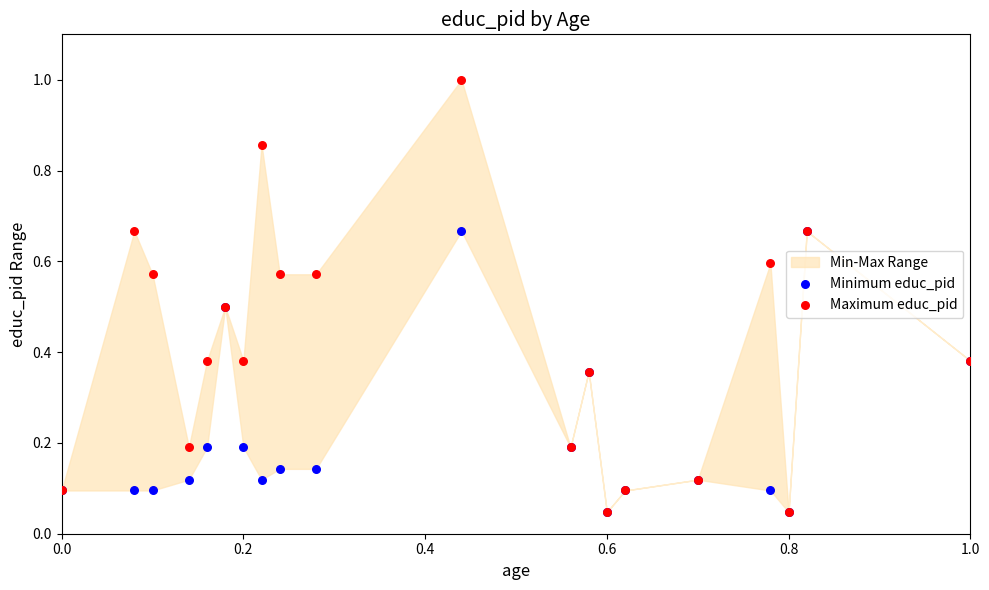

Which series has the widest spread of Y values?

Maximum educ_pid